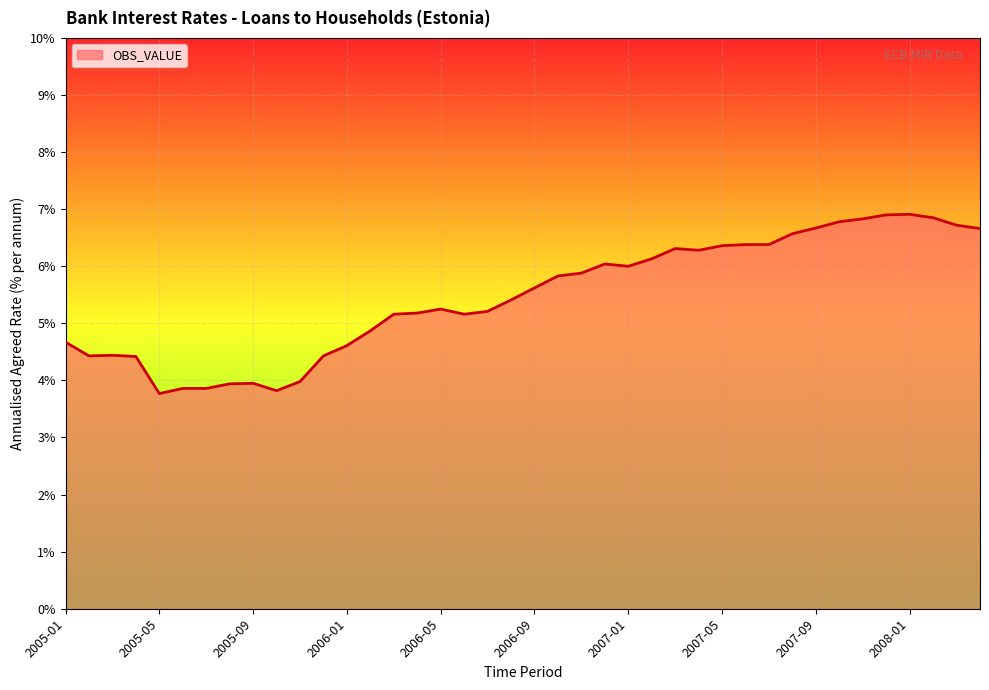

What is the difference between the maximum and minimum values?

3.1